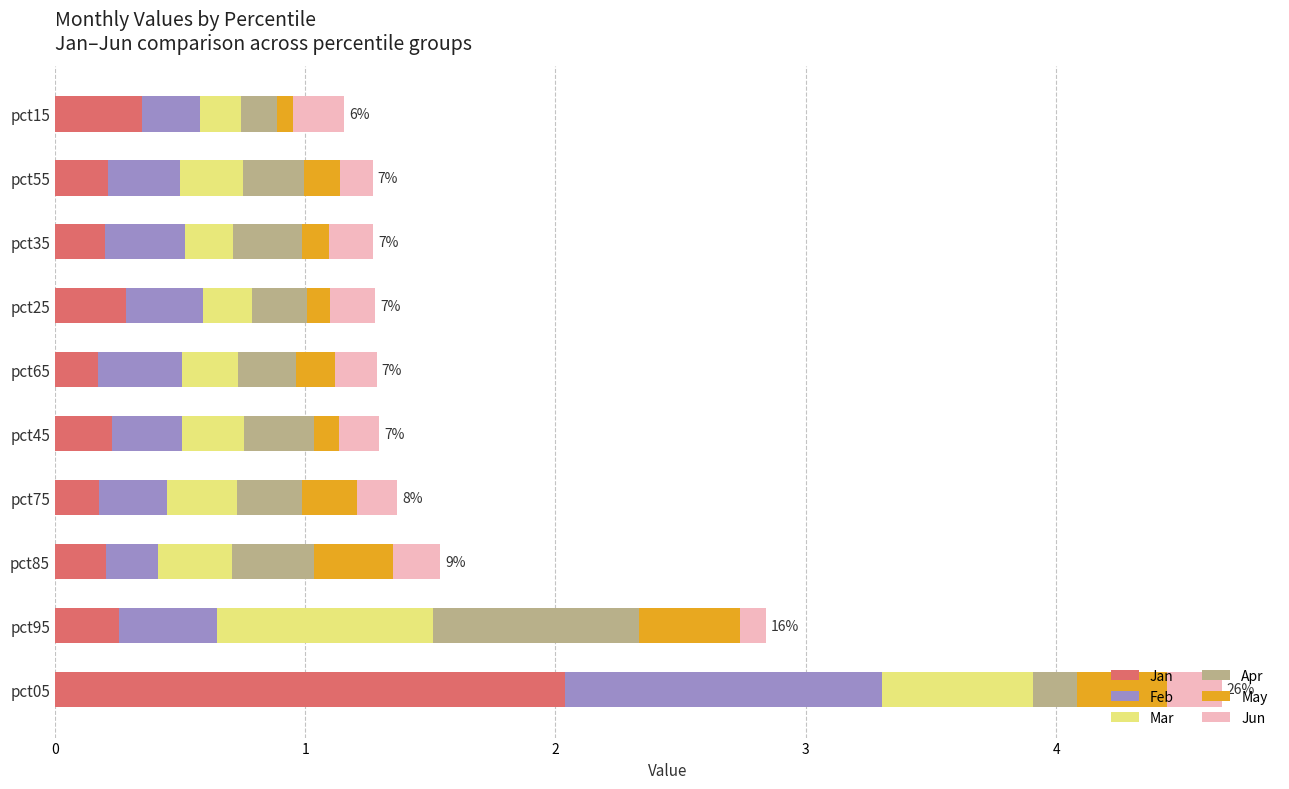

True or false: Jan has a value of 0.2 at pct35.

True